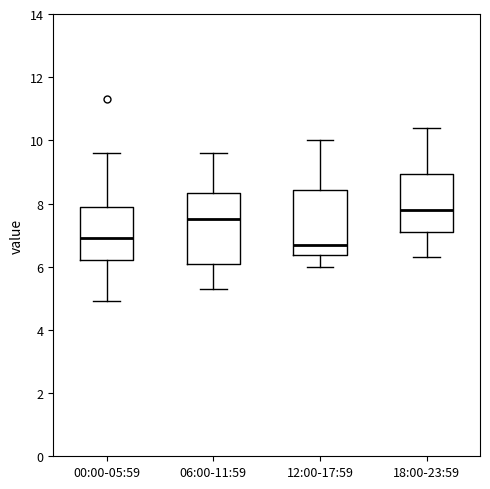

Reading left to right, read every box against the y-axis: the position of its median line, the range the box covers, and the ends of its whiskers. The values are not printed on the chart, so give them approximately, as read against the axis.

00:00-05:59: median 7.0, box 6.2 to 7.8, whiskers 5.0 to 9.6
06:00-11:59: median 7.6, box 6.2 to 8.4, whiskers 5.4 to 9.6
12:00-17:59: median 6.8, box 6.4 to 8.4, whiskers 6.0 to 10.0
18:00-23:59: median 7.8, box 7.2 to 9.0, whiskers 6.4 to 10.4